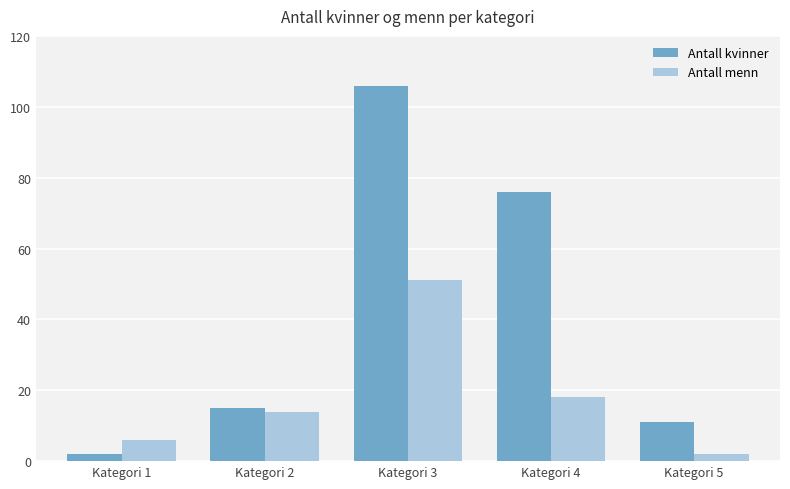

Which series changed the most between Kategori 4 and Kategori 5?

Antall kvinner